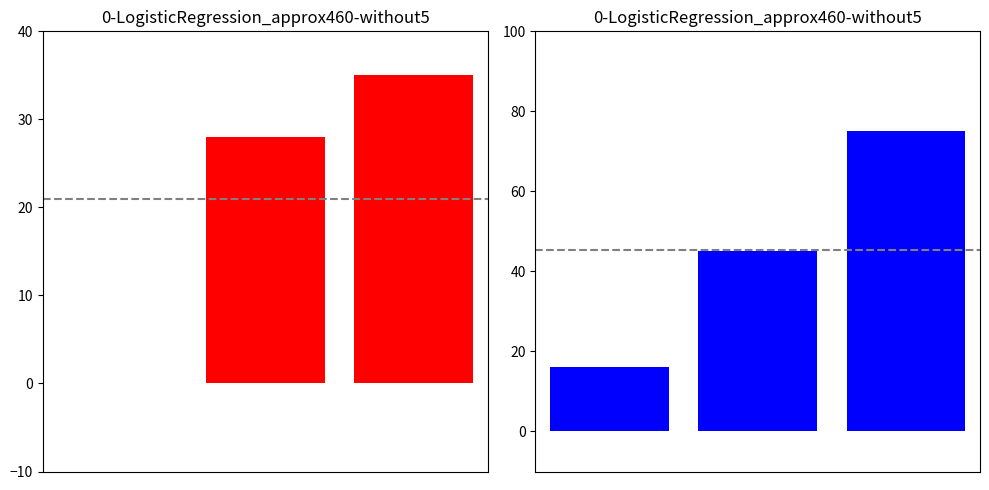

Reading left to right, transcribe all the data shown in this chart.

H index: 0=0	1=28	2=35
Total Refs.: 0=16	1=45	2=75